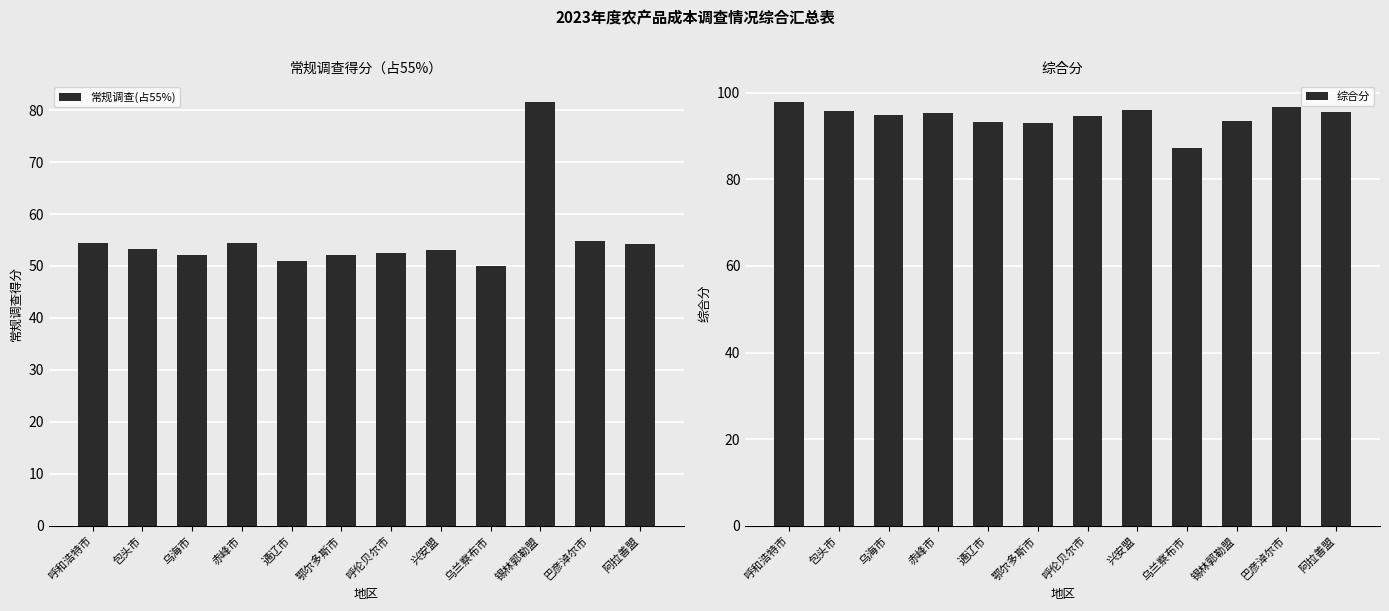

What is the value of the 综合分 bar at the 1st from the left?

97.8